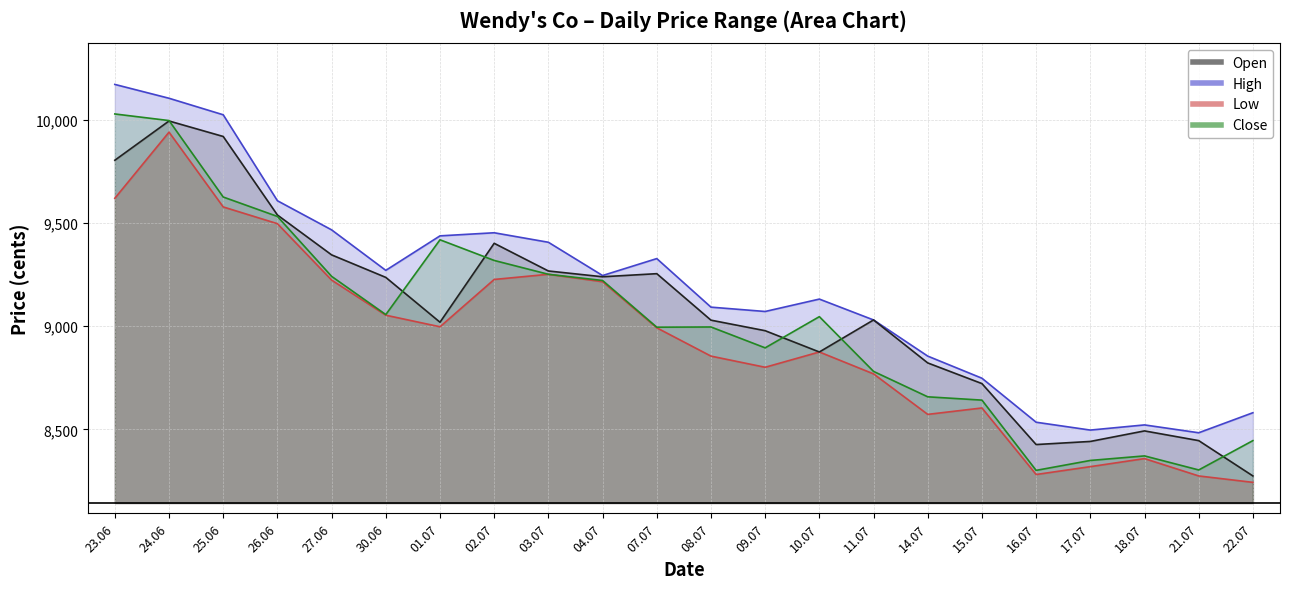

True or false: Close and Open intersect in this chart.

True